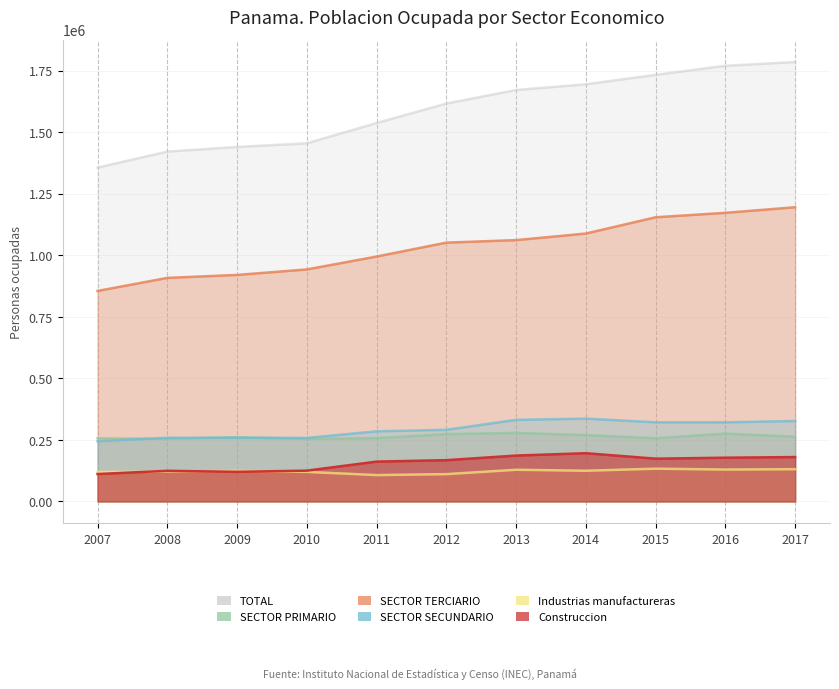

What is the difference between the highest and lowest values at 2015?

1600606